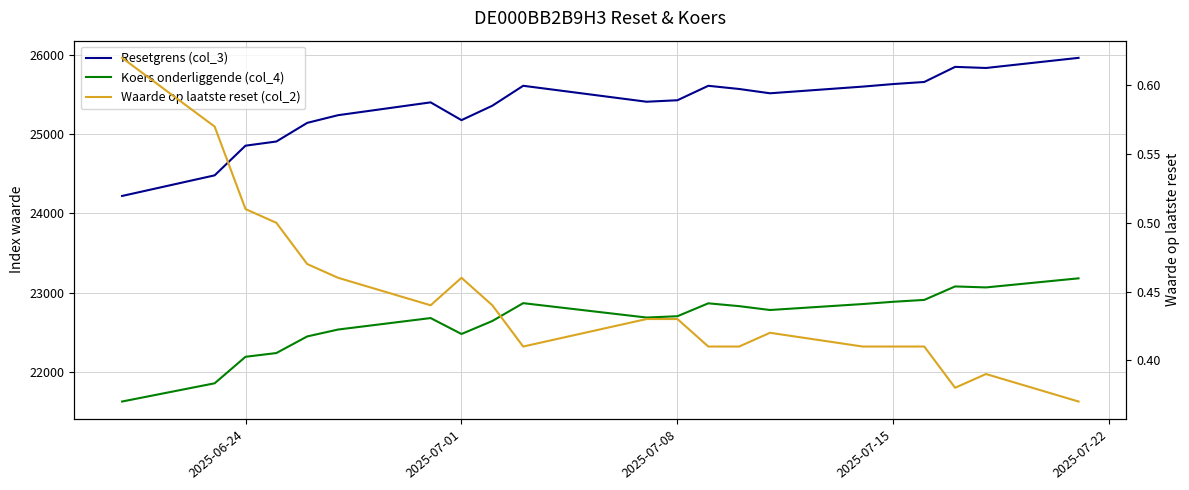

True or false: Koers onderliggende (col_4) has a value of 30004.1 at 2025-07-22.

False